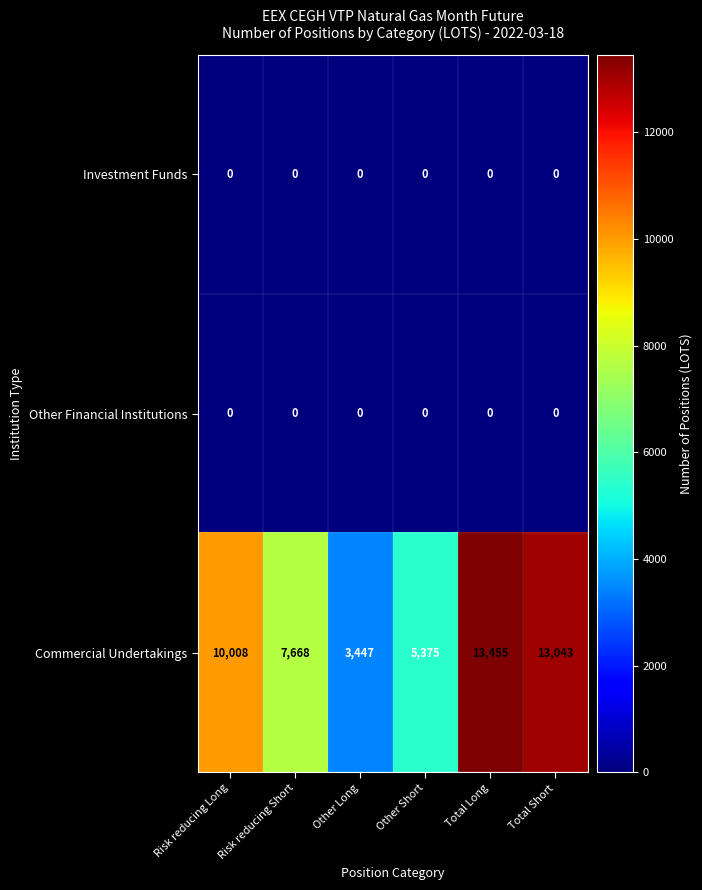

Which series has the widest spread of values?

Commercial Undertakings